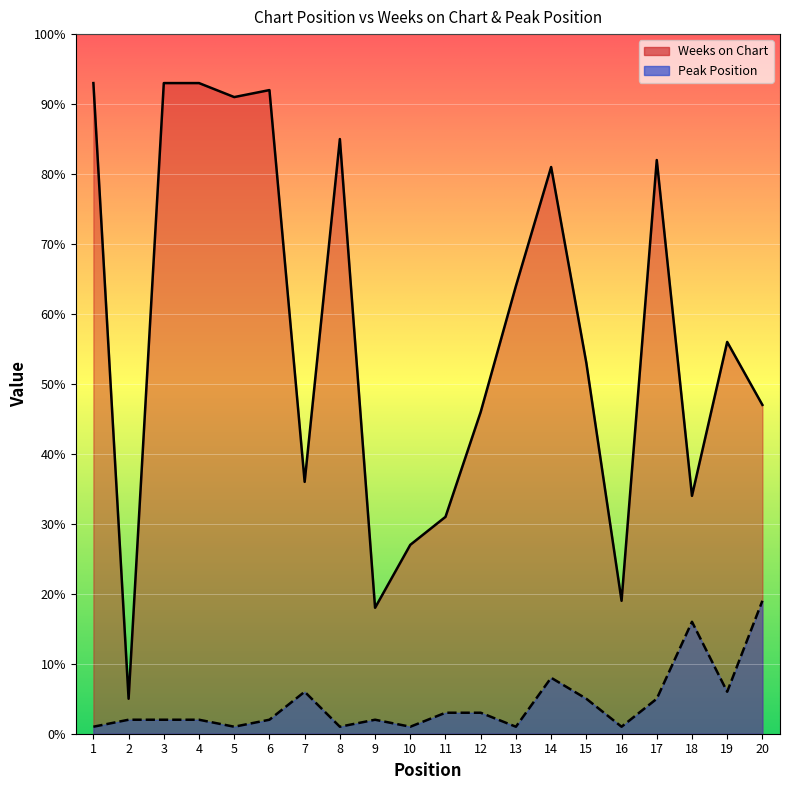

What is the value of the Peak Position point at the 3rd from the left?

2